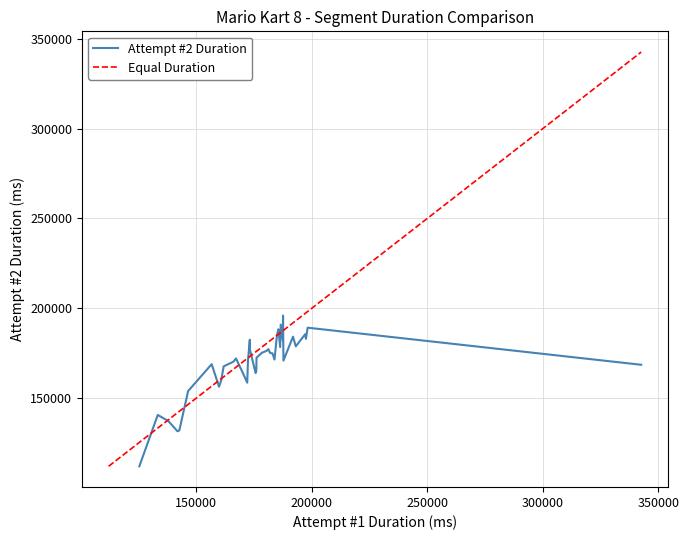

Which series has the largest total across all categories?

Attempt #1 Duration